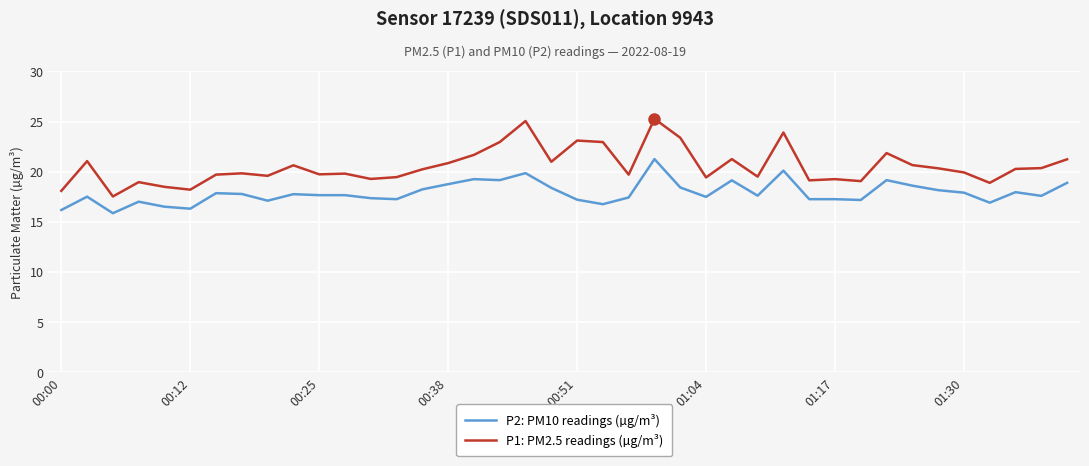

Which series has the largest range (max minus min)?

P1: PM2.5 readings (µg/m³)